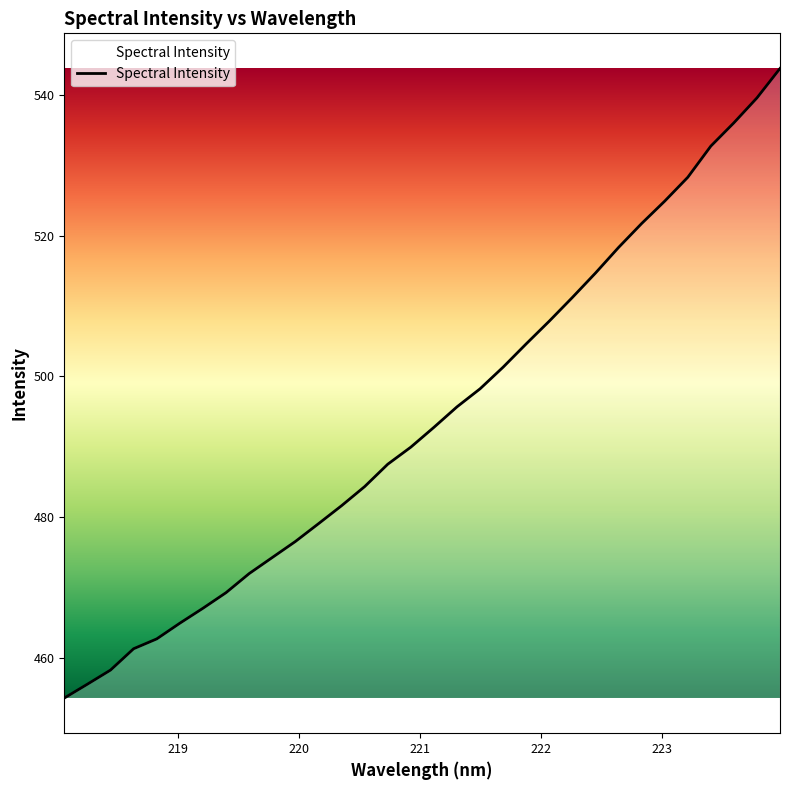

How many lines are shown in the chart?

1